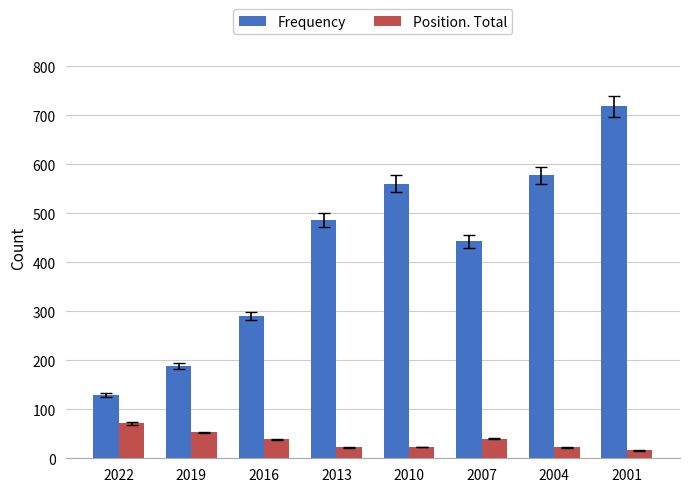

What value does the Position. Total series have at 2019?

53